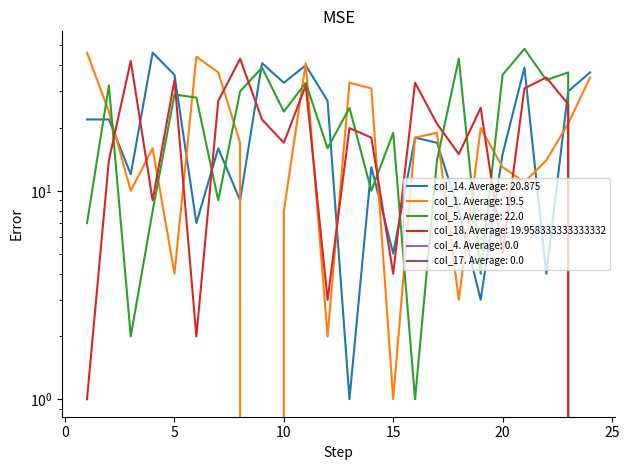

How many values in col_18 are above zero?

23